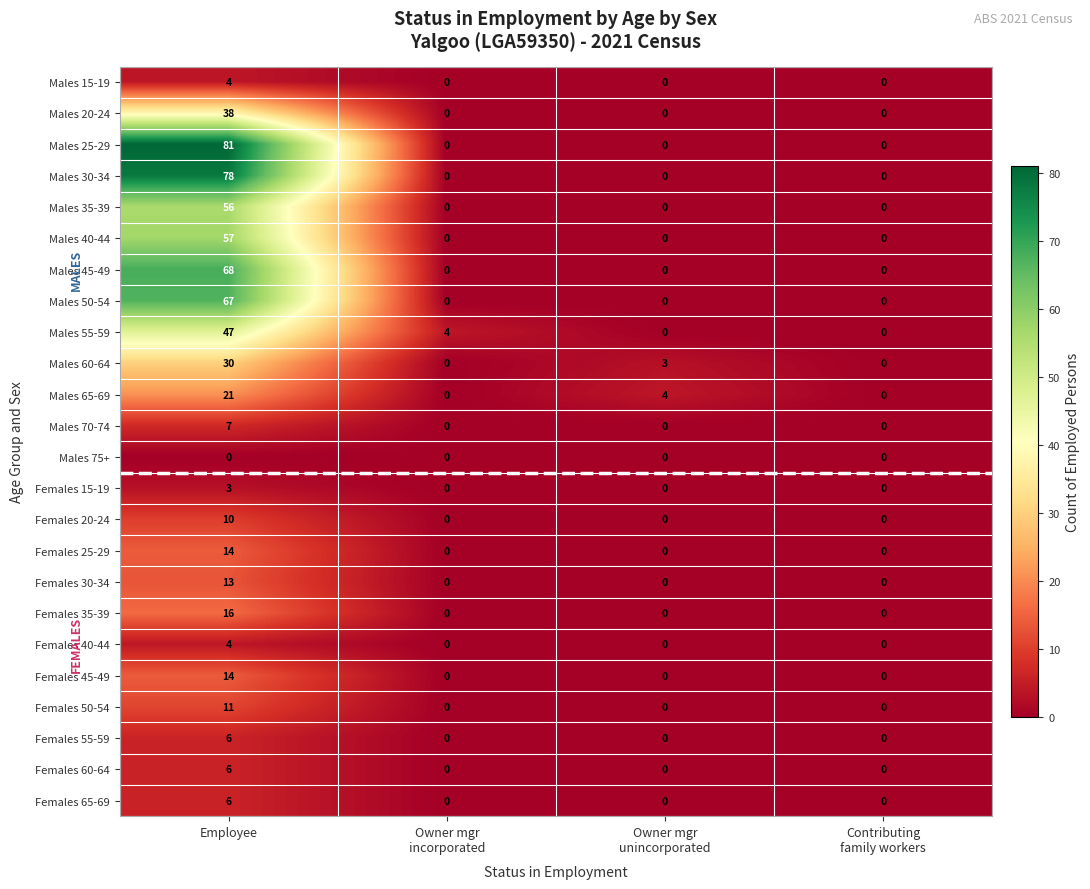

How many distinct data groups are displayed?

24